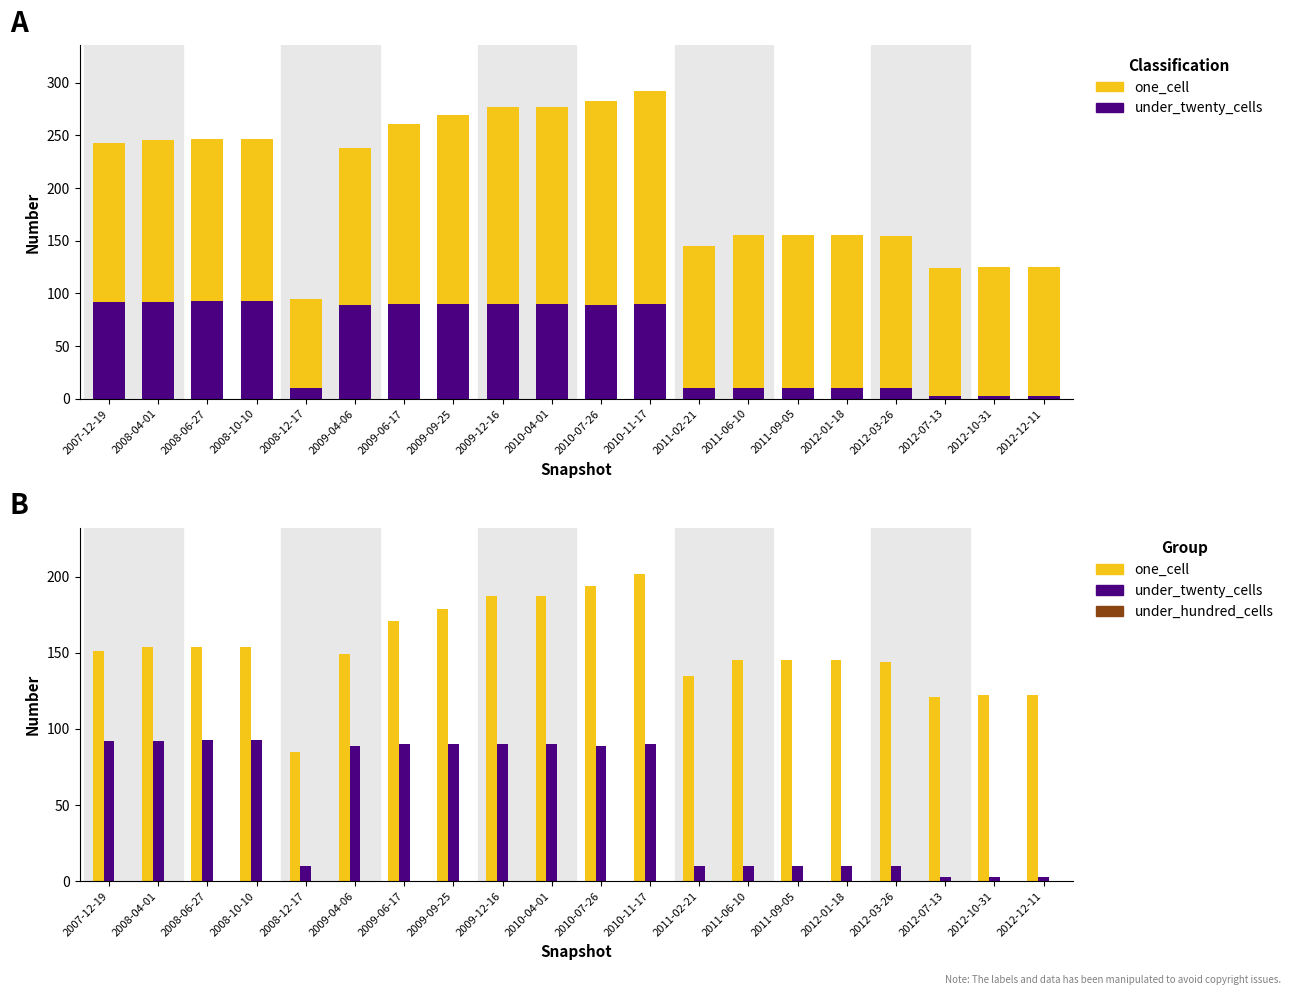

Which series has the widest spread of values?

one_cell